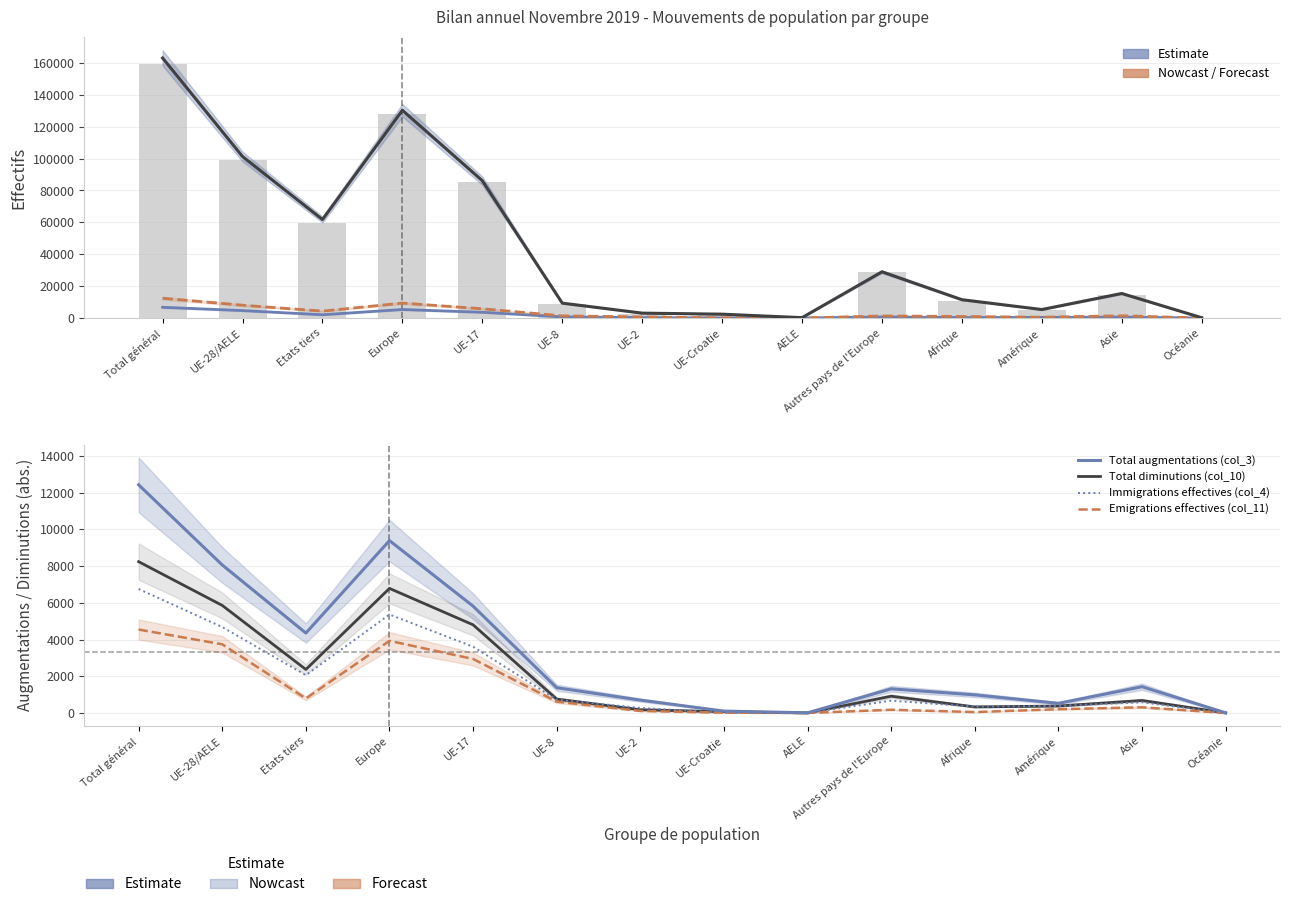

At which category is the sum across all series the highest?

Total général